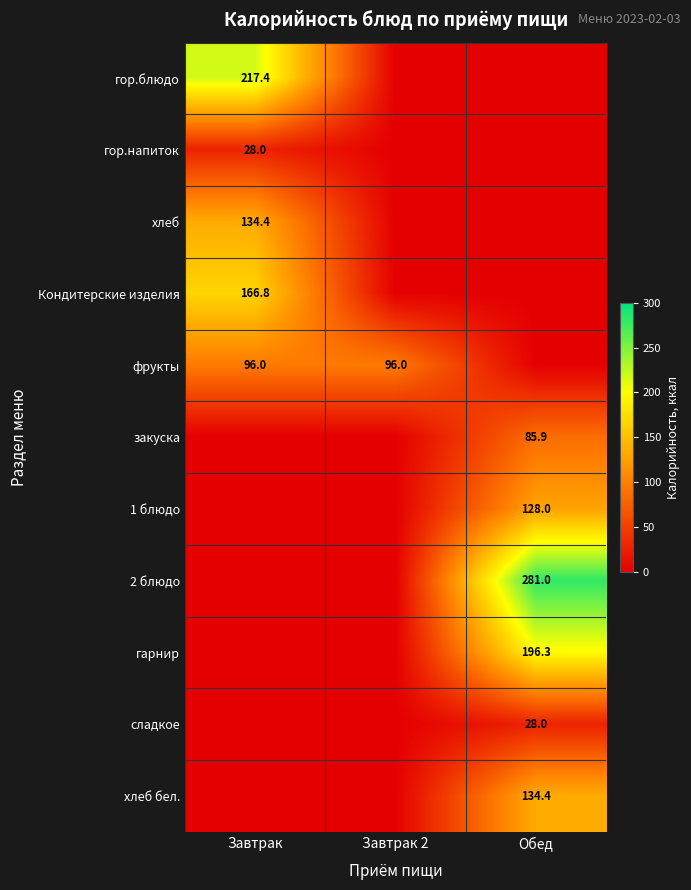

True or false: гор.блюдо has a value of 217.4 at Завтрак.

True